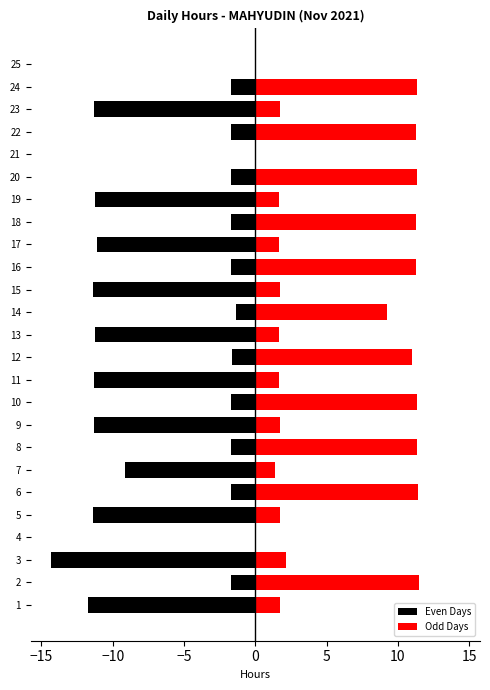

The value of Odd Days at 9 is -6.4. True or false?

False